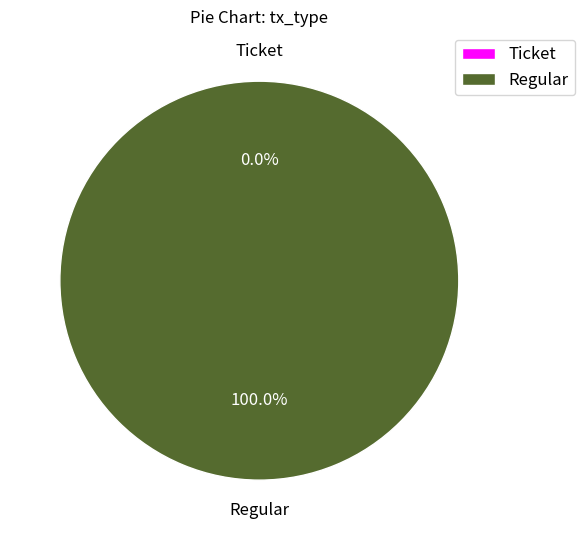

What is the smallest slice in the pie chart?

Ticket